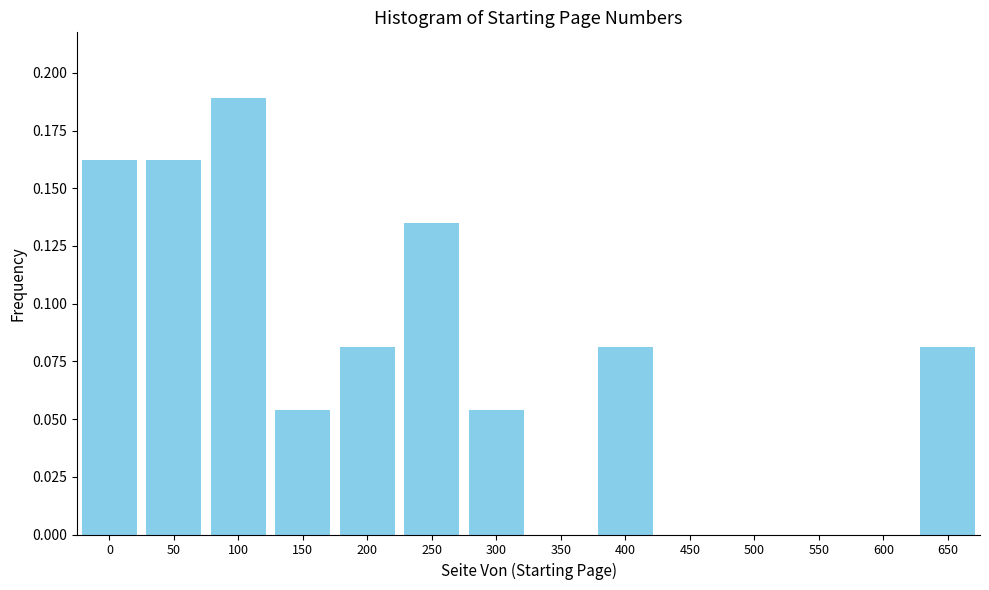

Which category has the highest value across all series?

100